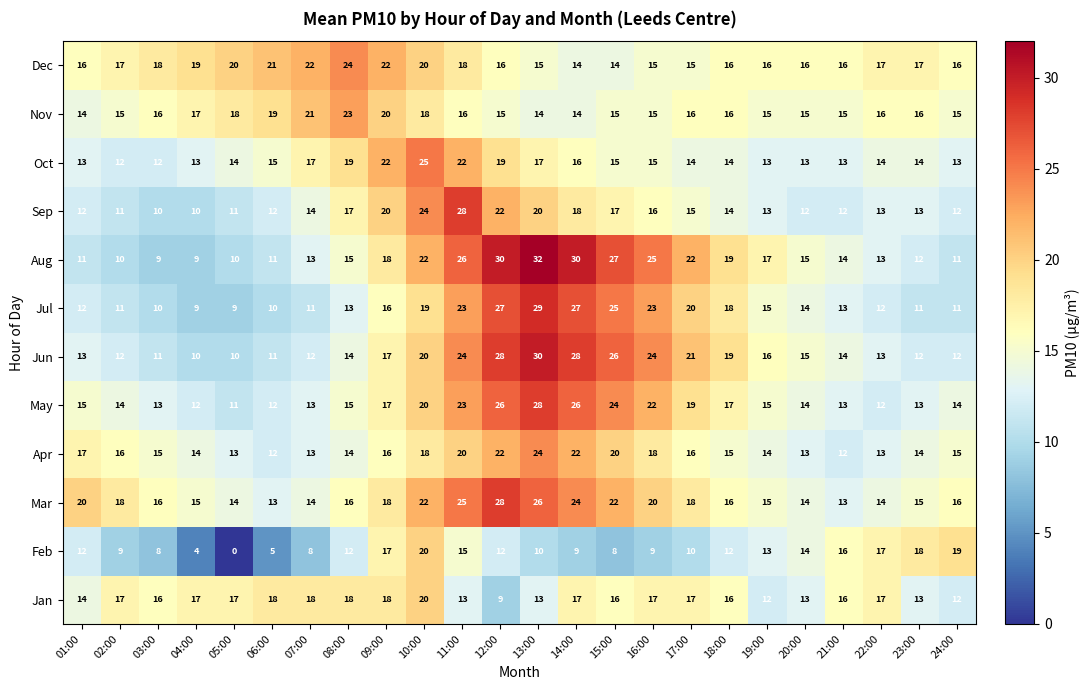

Between 10:00 and 15:00, which series saw the biggest shift?

Feb